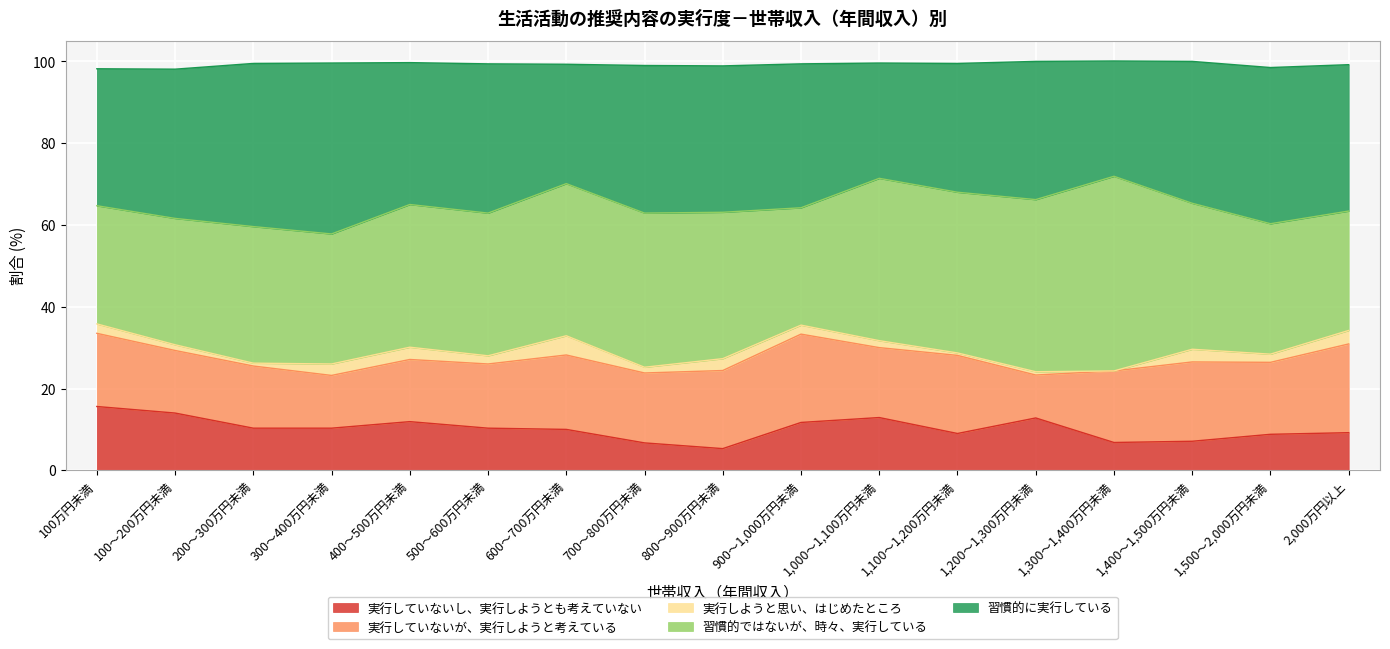

What is the difference between the highest and lowest values at 500～600万円未満?

34.5